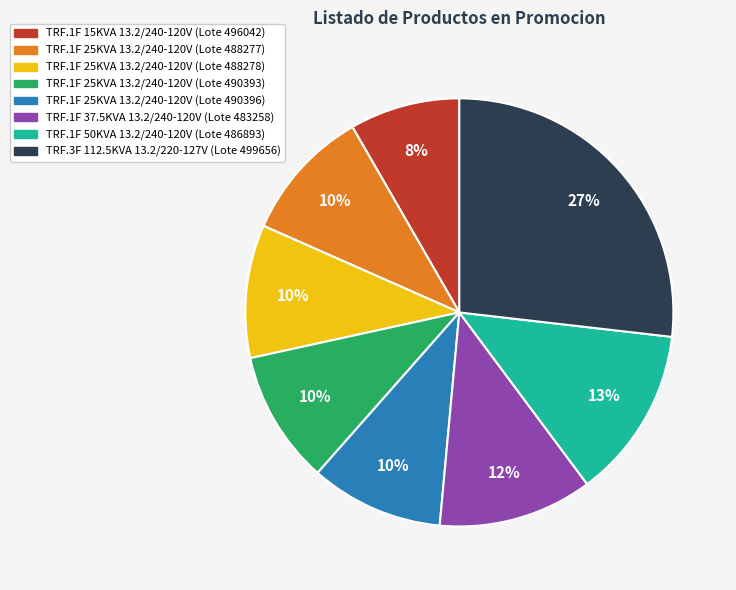

What is the smallest slice in the pie chart?

TRF.1F 15KVA 13.2/240-120V (Lote 496042)